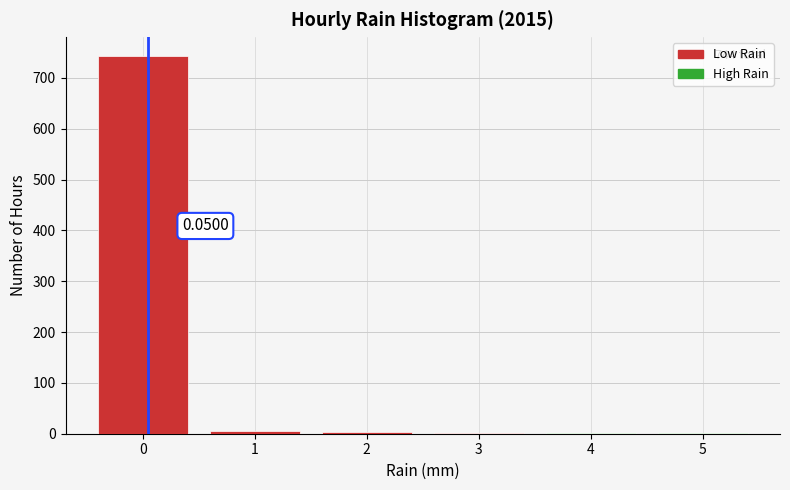

Over which range of the x-axis is the bar tallest?

-0.5 to 0.5